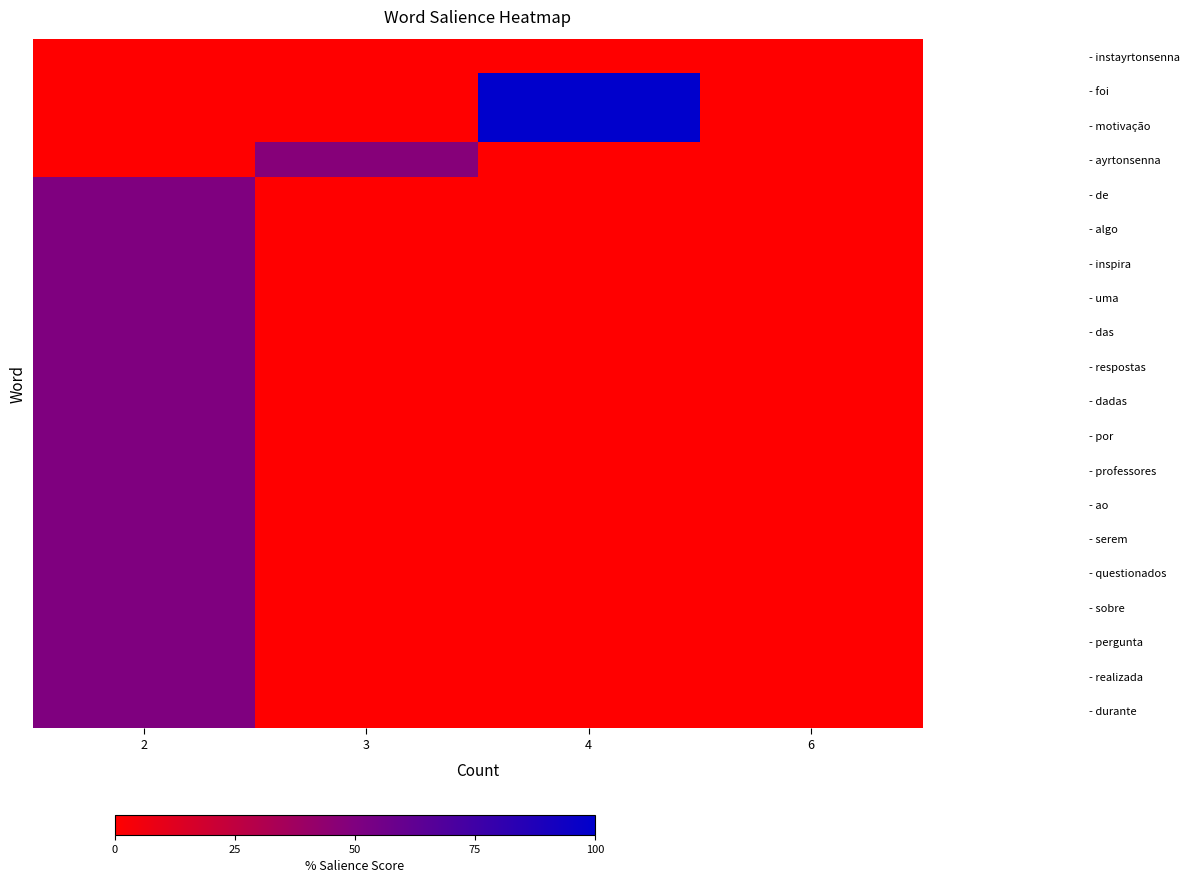

Which has a higher value, 2 or 6?

2